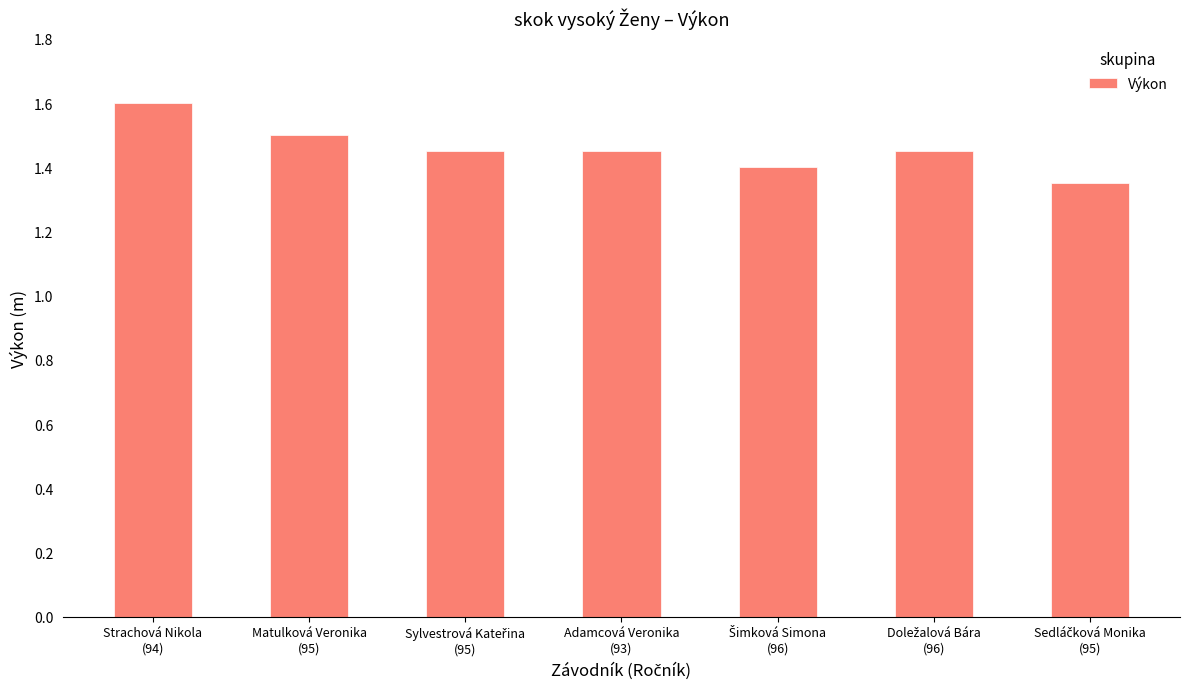

Are the bars grouped side by side (vs. stacked)?

No